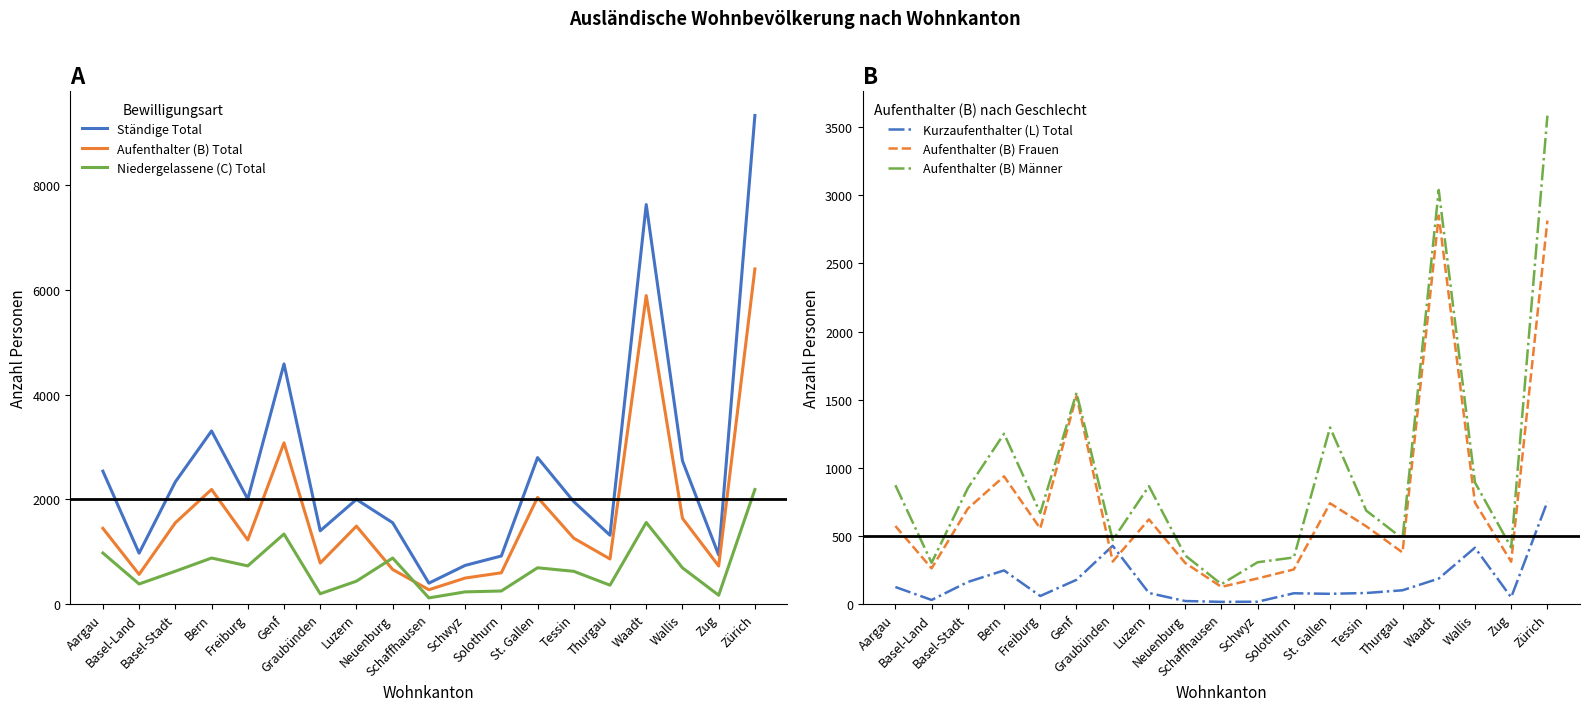

At which label is Aufenthalter (B) Total closest to 3334?

Genf